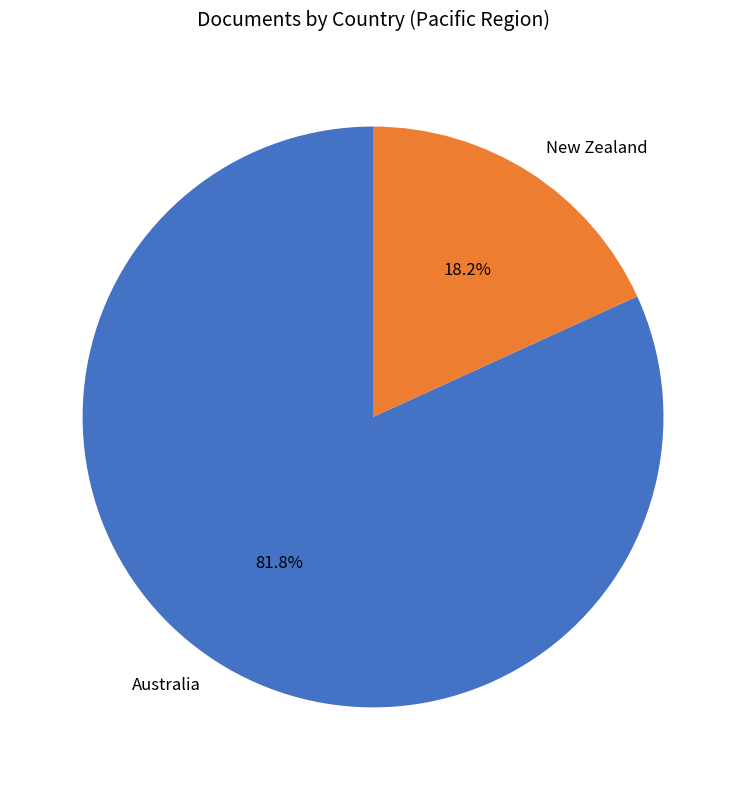

Do New Zealand and Australia together represent more than half of the pie?

Yes